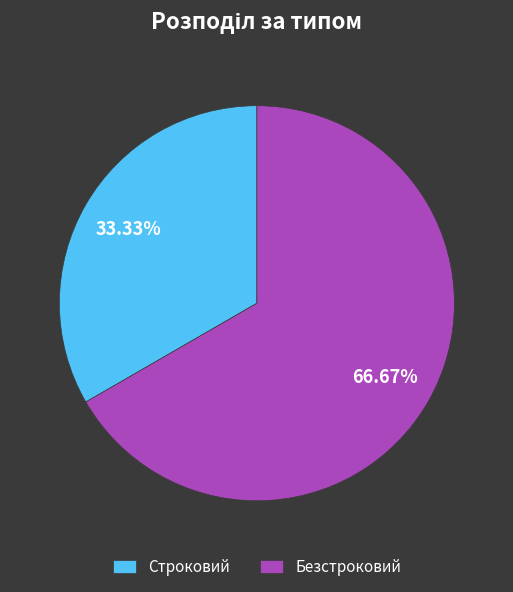

Is it true that Безстроковий is 67% of the pie?

True